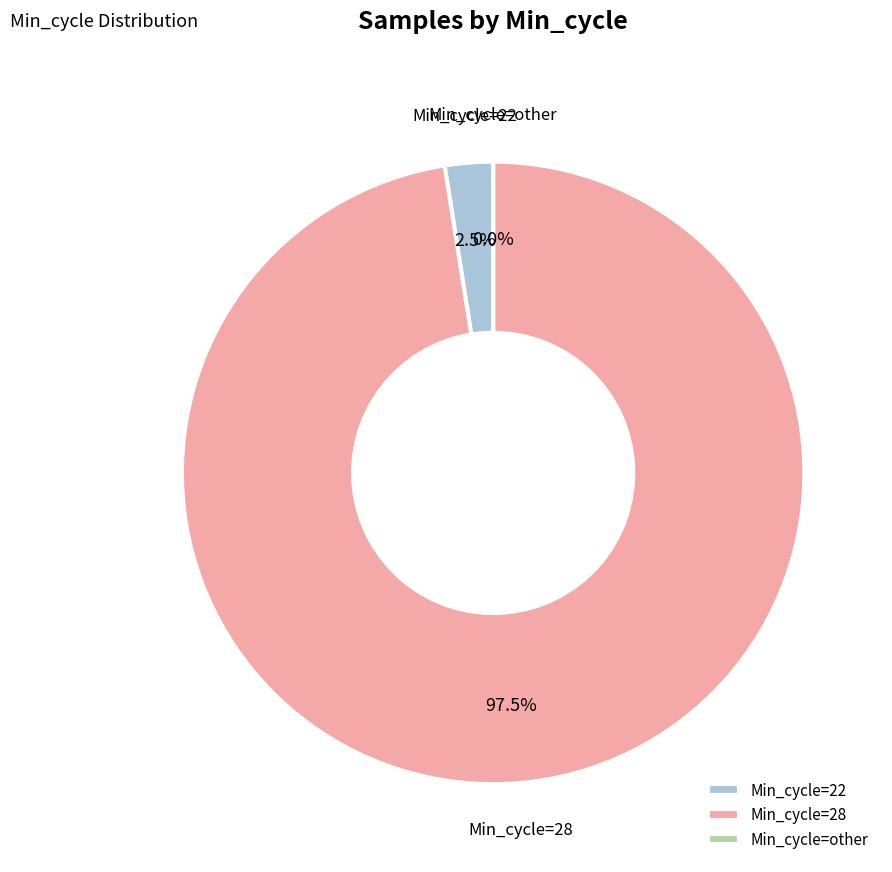

Is 28 the majority of the pie?

No